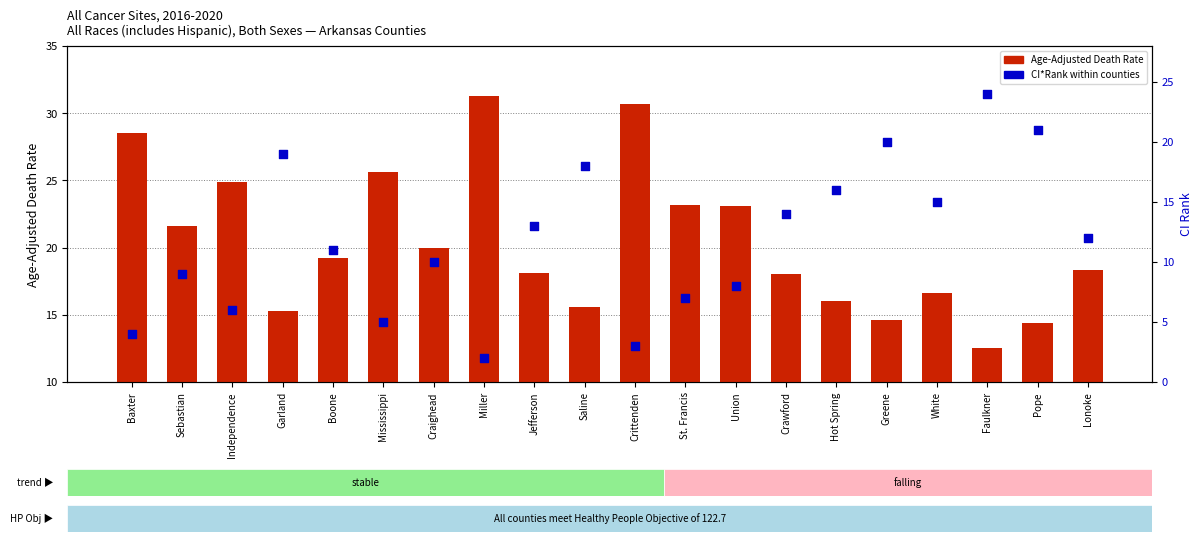

What are all the series names shown in the legend?

Age-Adjusted Death Rate, CI*Rank